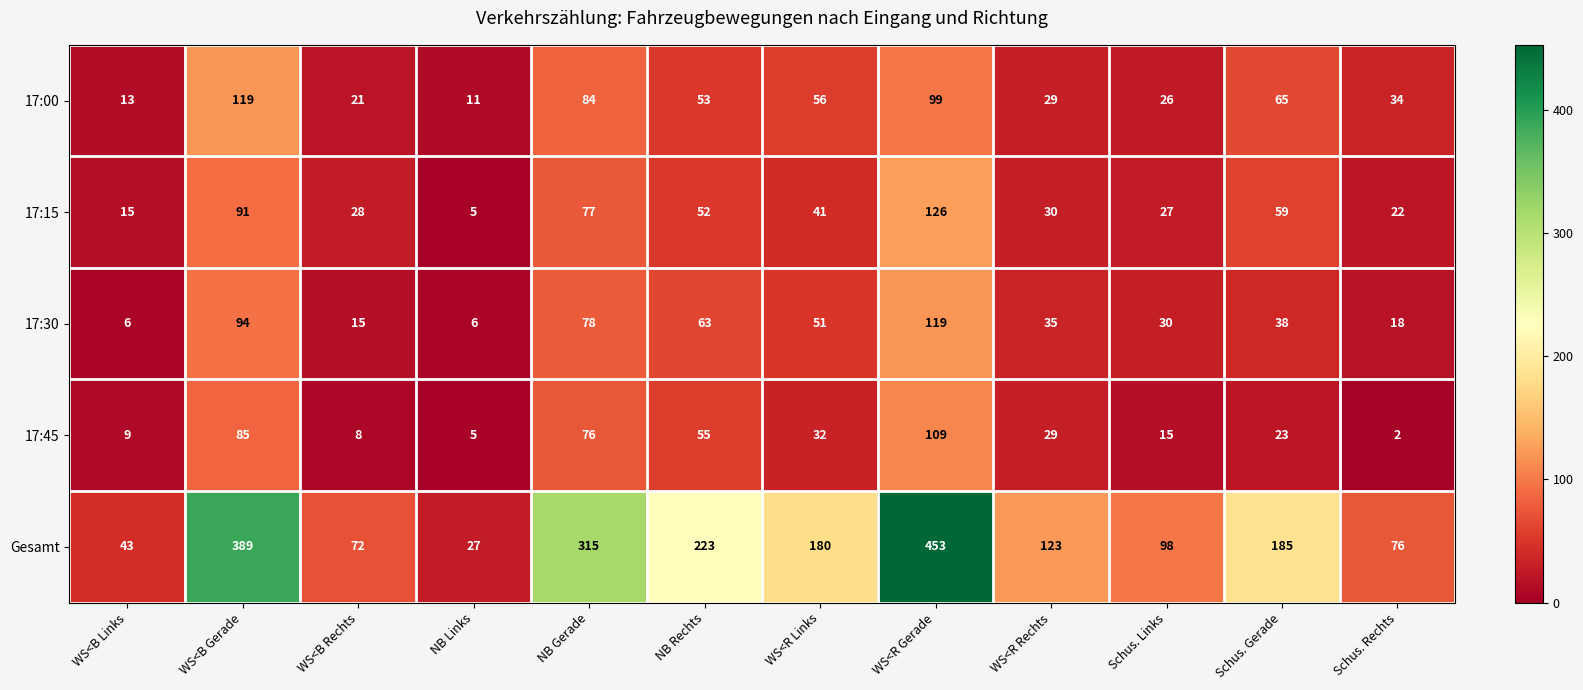

At which label does Gesamt reach its peak?

WS<R Gerade